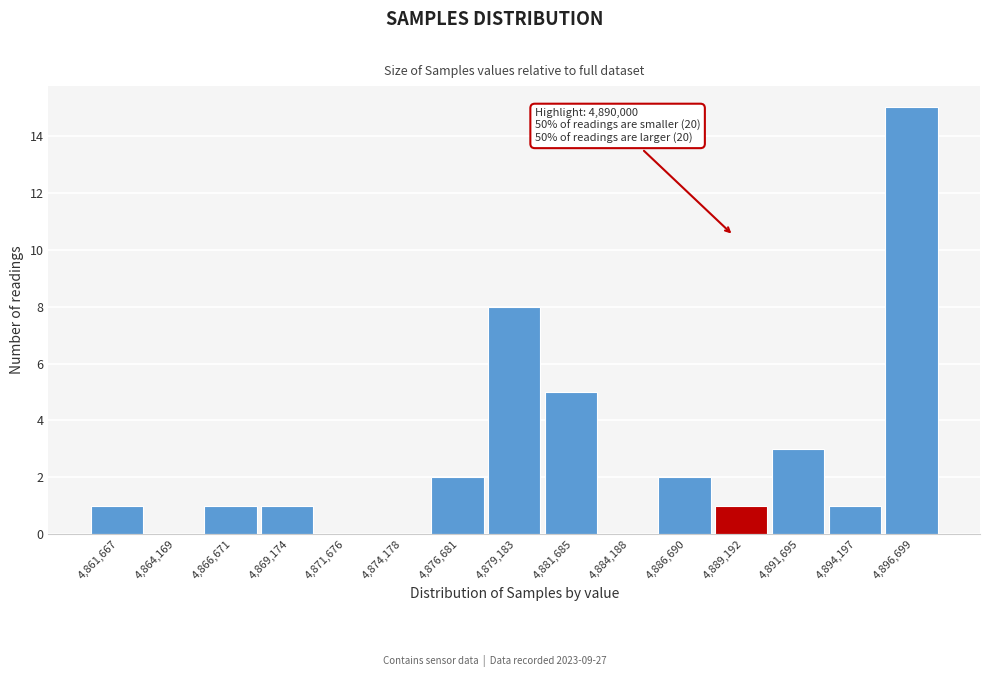

Reading left to right, extract all data points from this chart.

4,861,667=1	4,864,169=0	4,866,671=1	4,869,174=1	4,871,676=0	4,874,178=0	4,876,681=2	4,879,183=8	4,881,685=5	4,884,188=0	4,886,690=2	4,889,192=1	4,891,695=3	4,894,197=1	4,896,699=15